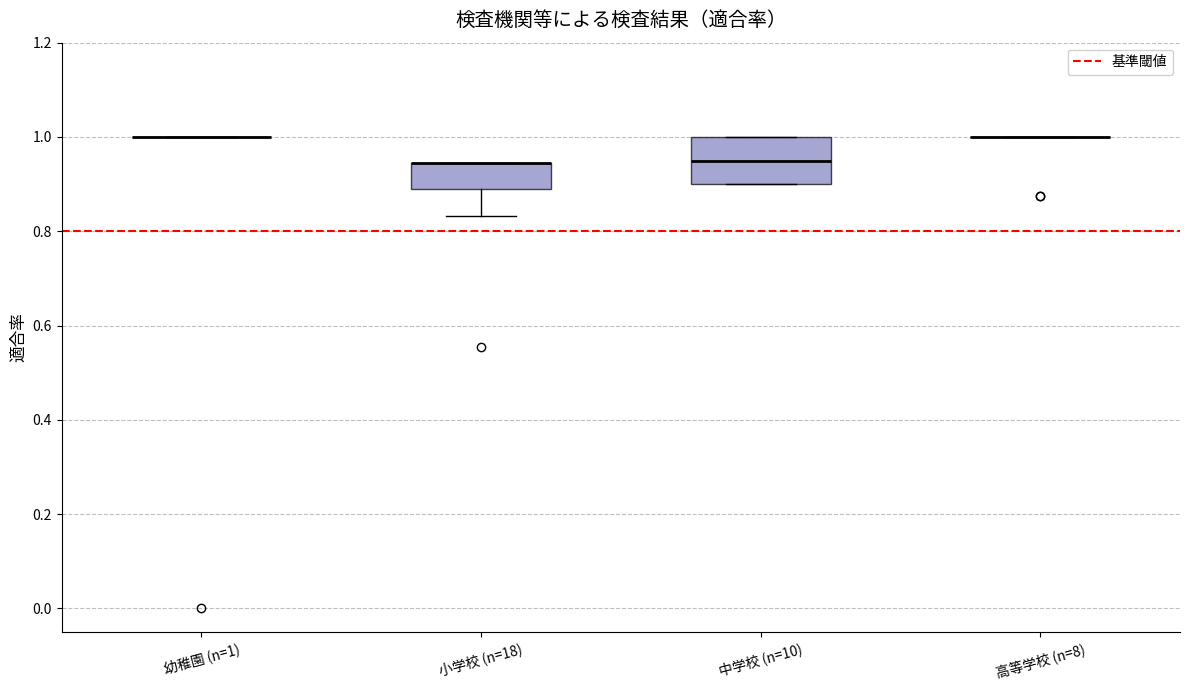

Which box is the tallest, from its lower edge to its upper edge?

中学校 (n=10)